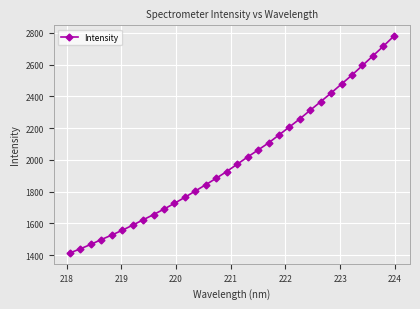

How many data points does each series have?

32